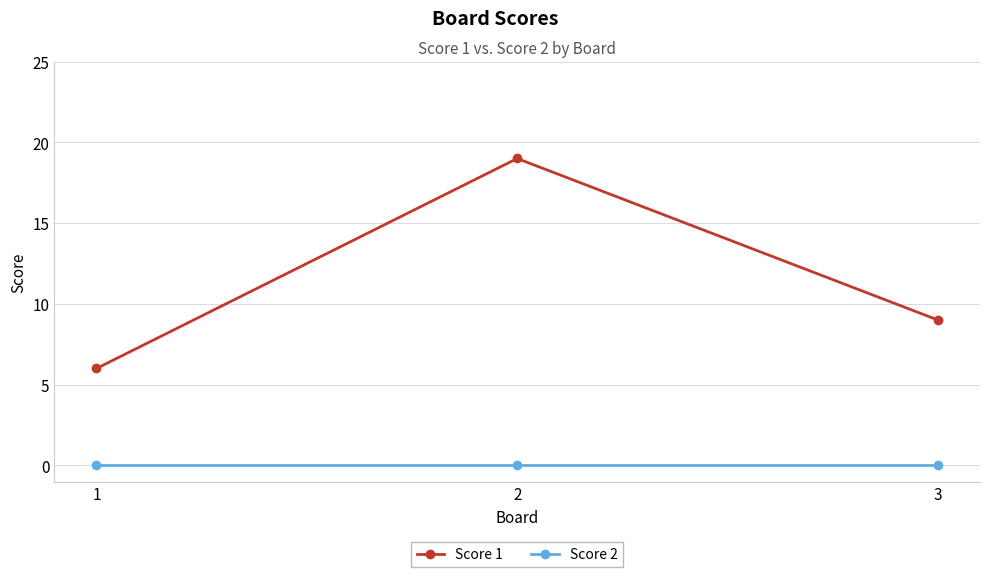

Reading right to left, what are all the values shown in this chart?

Score 1: 9	19	6
Score 2: 0	0	0